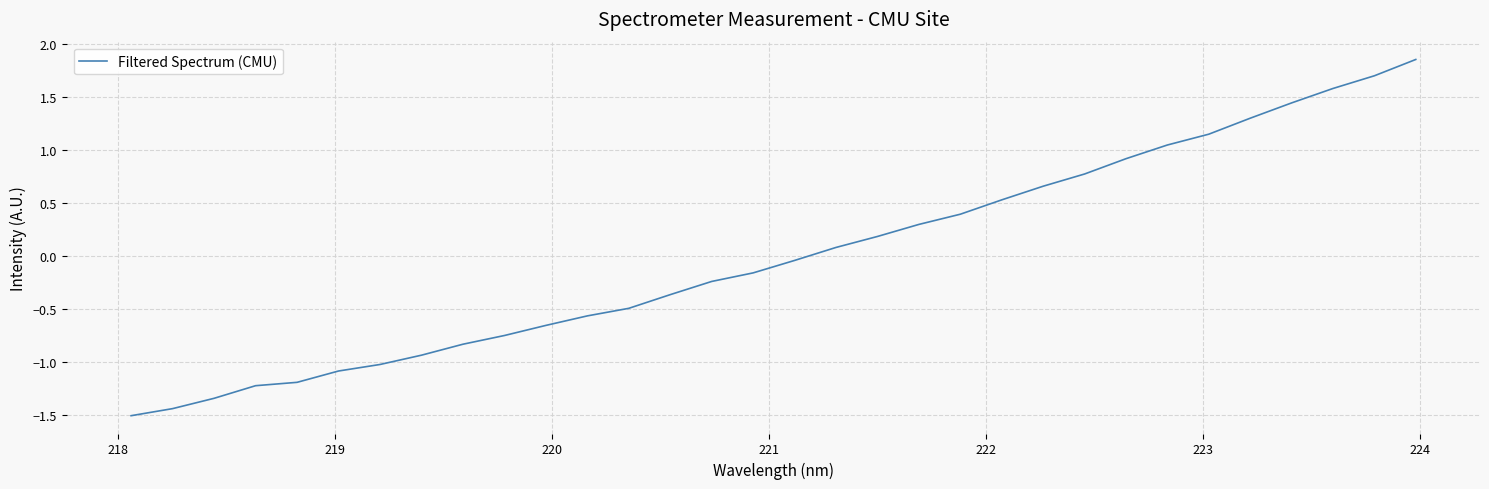

What is the smallest value displayed?

-1.5